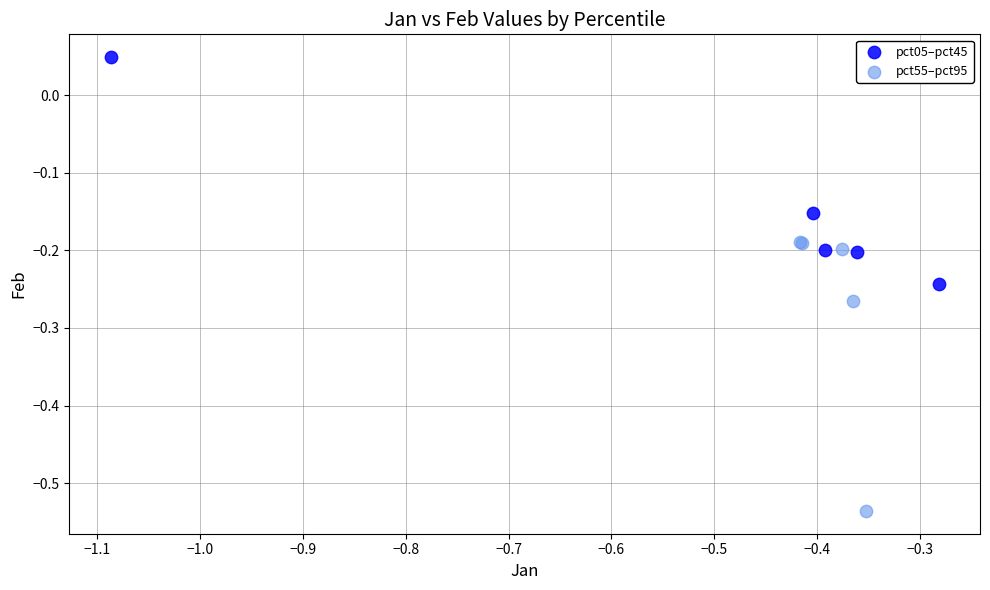

Which series reaches the minimum Y coordinate?

pct55–pct95